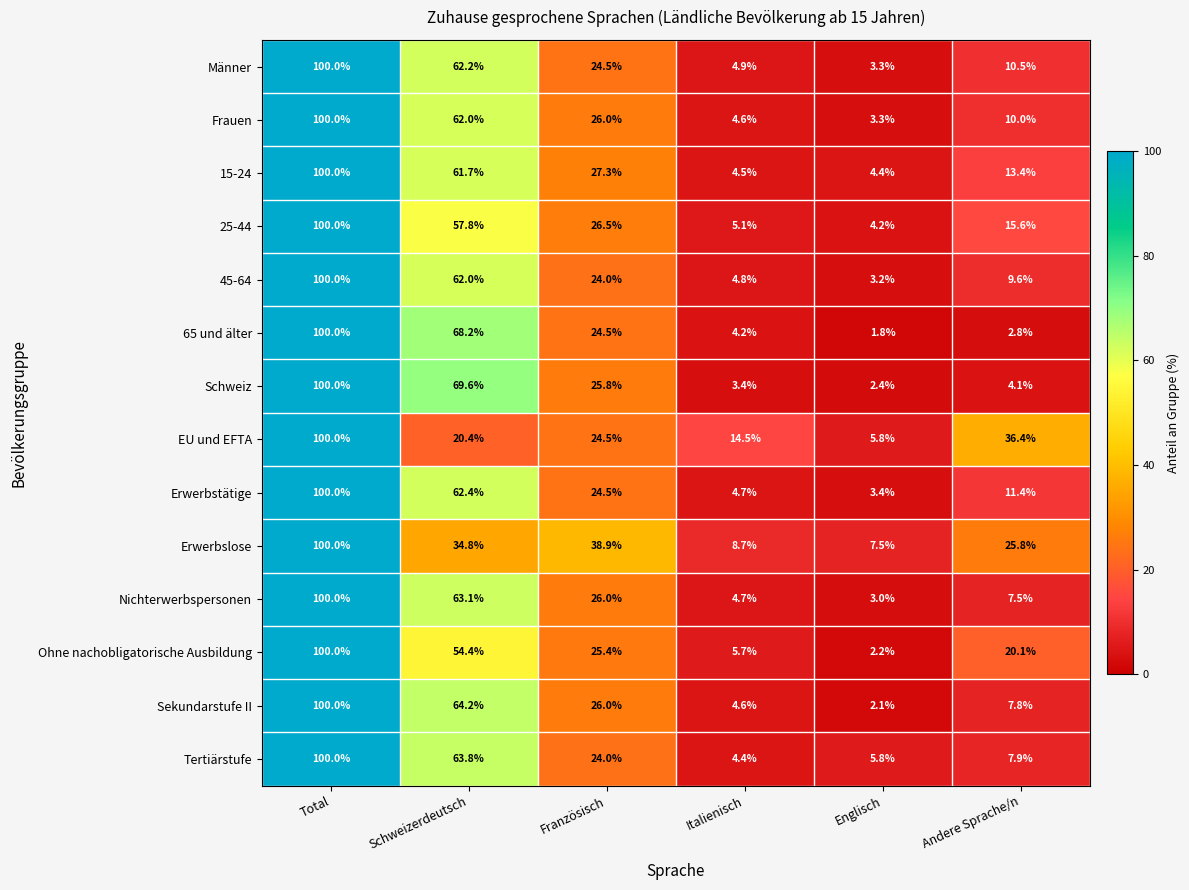

Where does the 45-64 series first go above 24?

Total